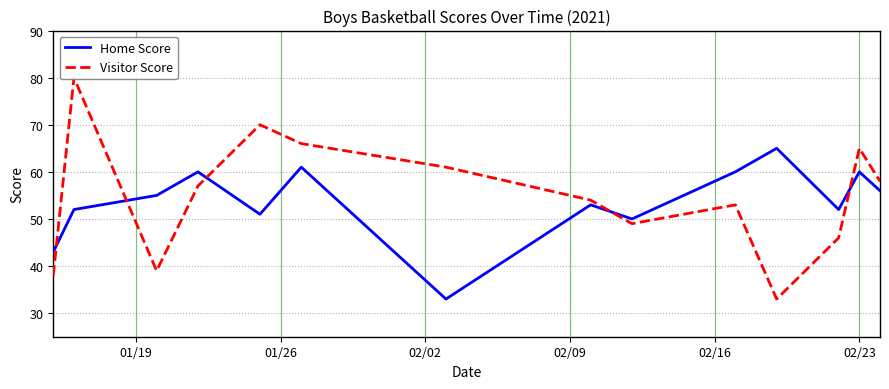

What is the maximum value for Home Score?

65